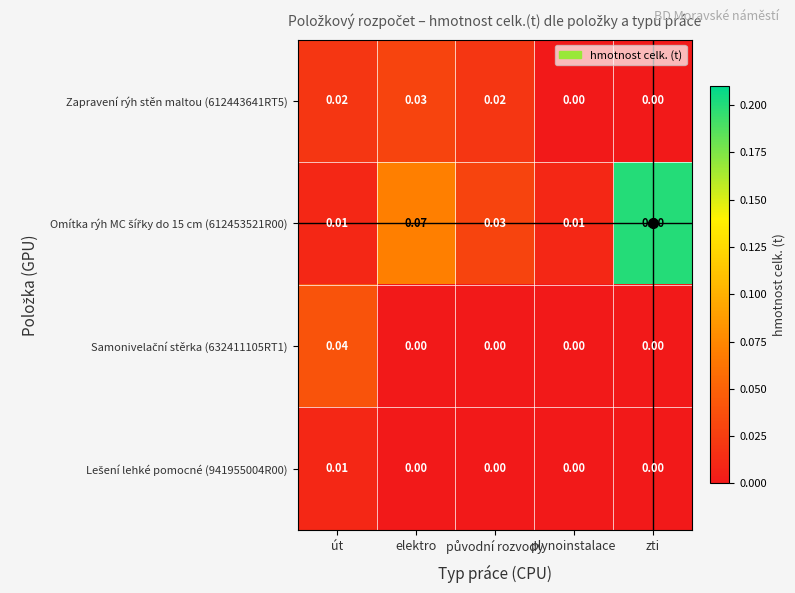

At which category is the sum across all series the highest?

zti